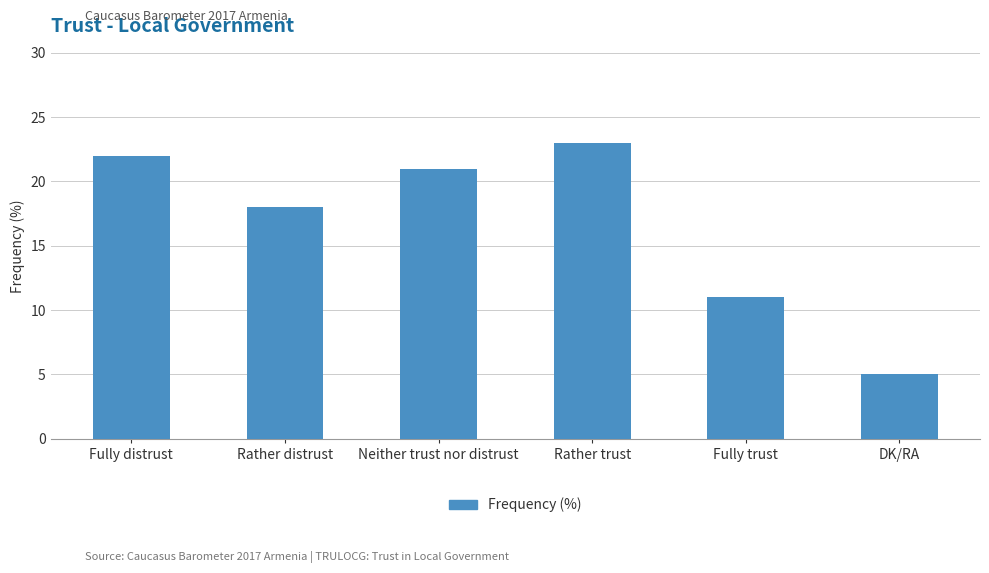

True or false: the data shows 33 at Neither trust nor distrust.

False